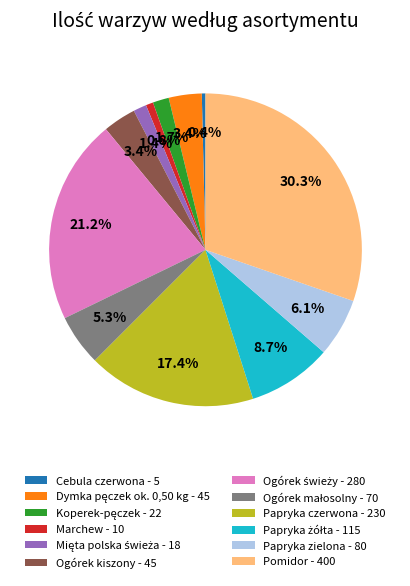

Count the number of slices in the pie.

12